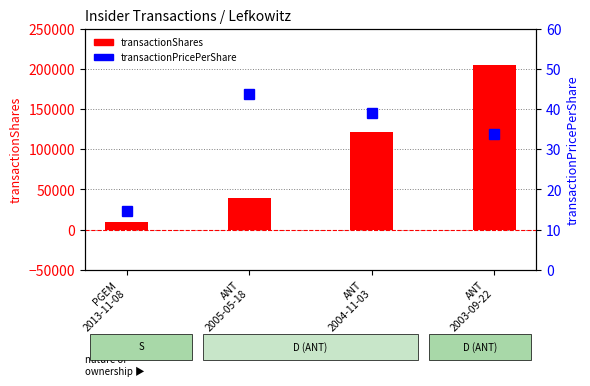

Rank the series at ANT
2003-09-22 from lowest to highest value.

transactionPricePerShare, transactionShares